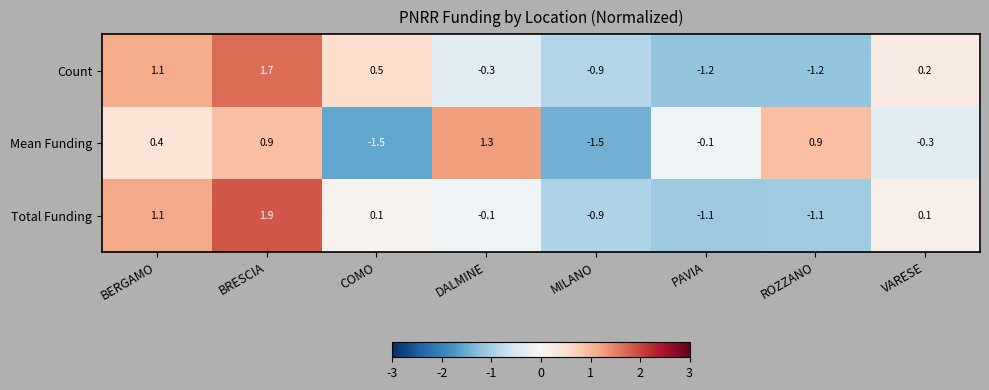

What is the smallest value displayed?

-1.5